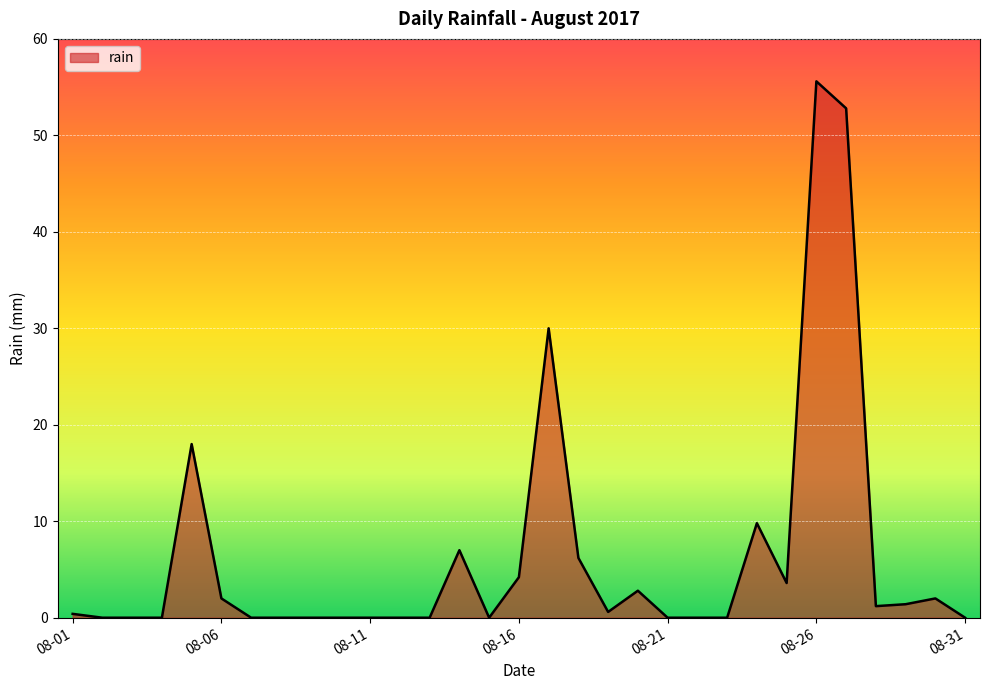

What is the difference between the maximum and minimum values?

55.6